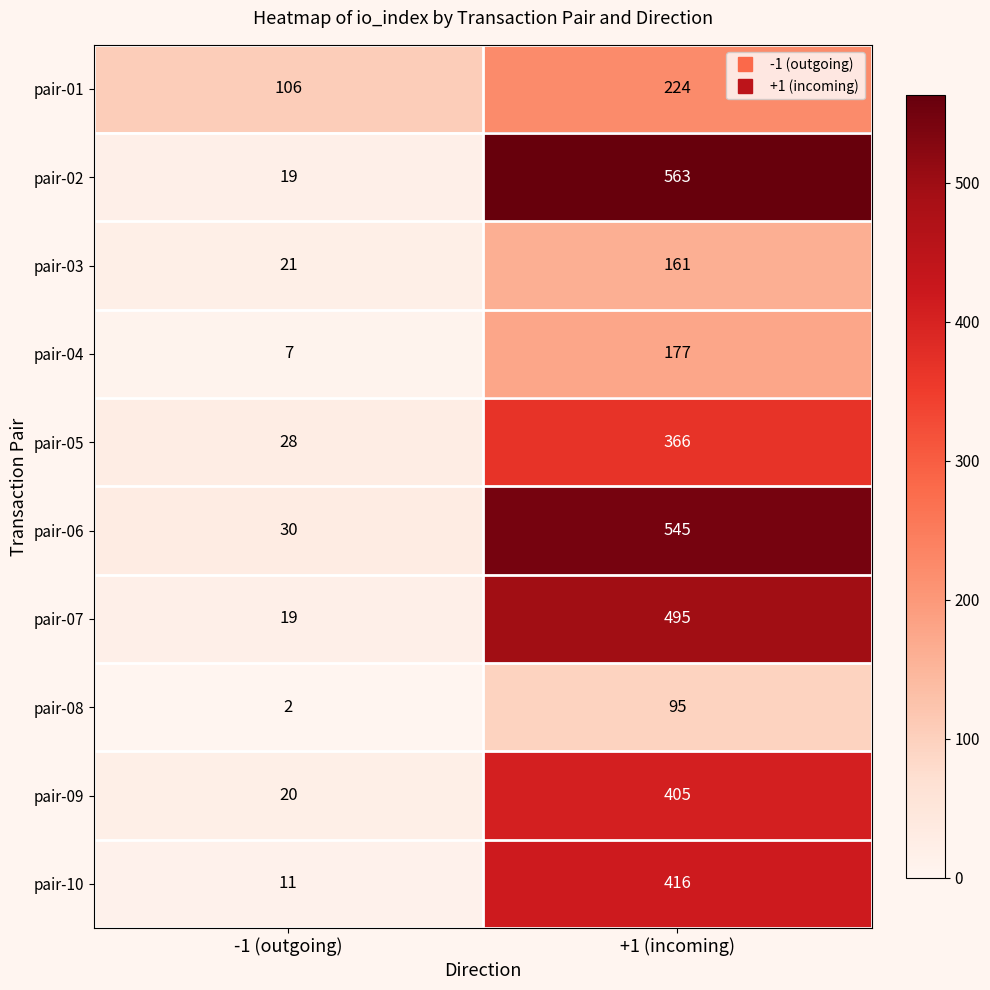

At how many categories does at least one series exceed 341?

1